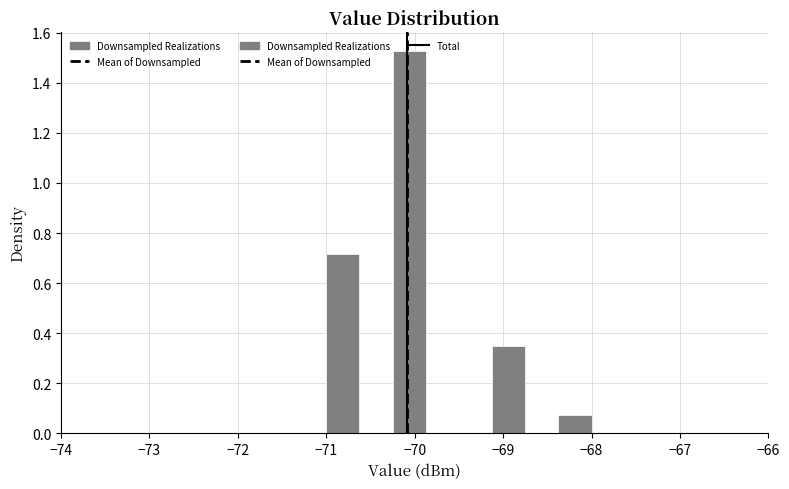

Around what value on the x-axis is the tallest bar? Give the approximate position of its centre, as read against the axis.

-70.1